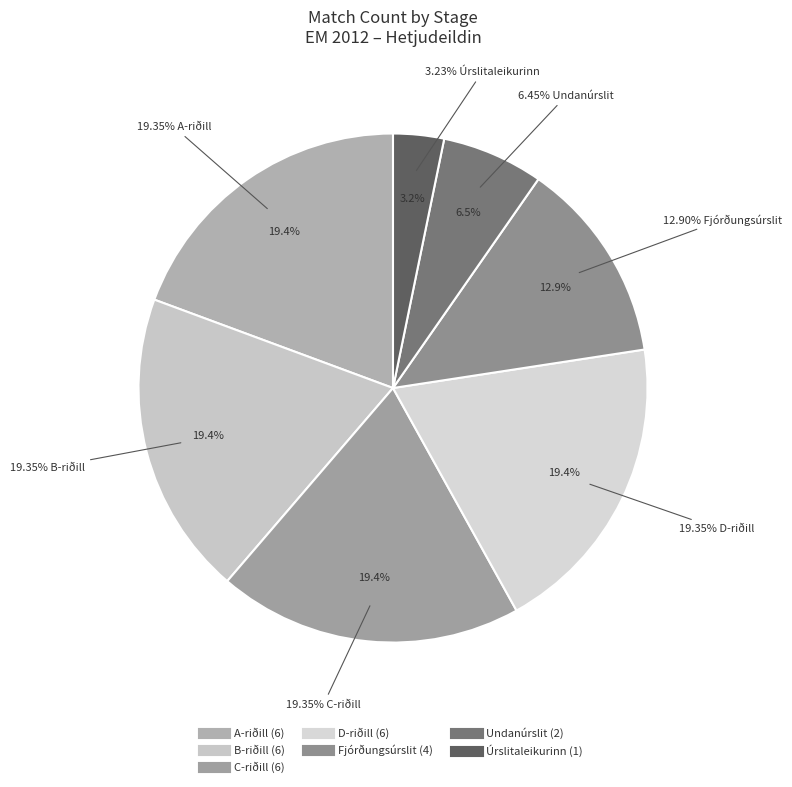

Does A-riðill account for over 50% of the chart?

No